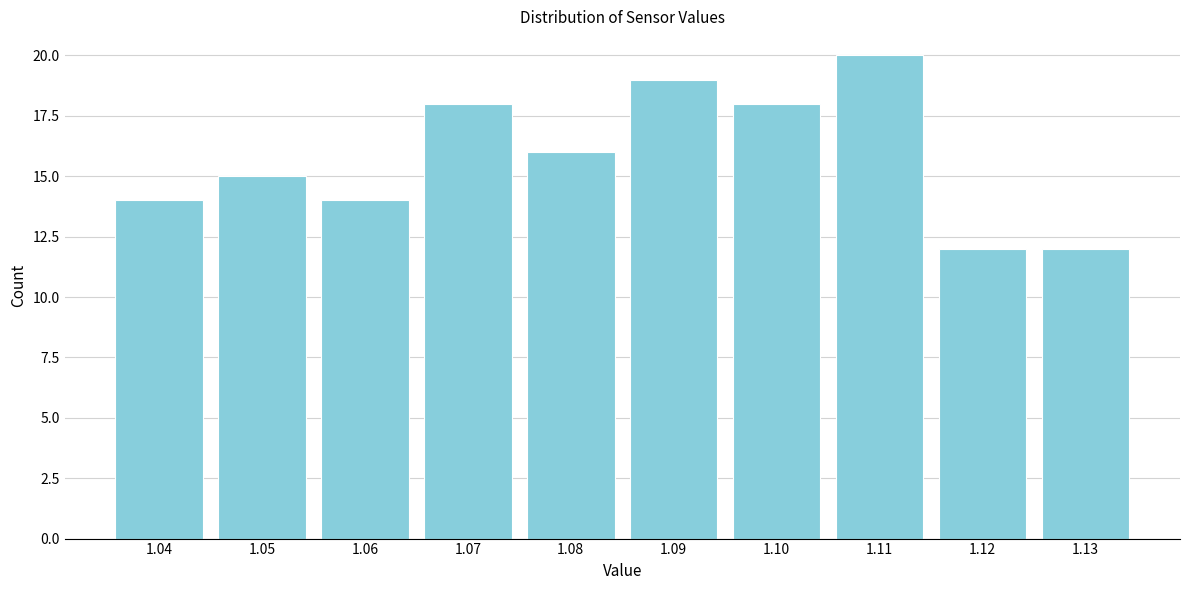

Reading right to left, extract all data points from this chart.

12	12	20	18	19	16	18	14	15	14